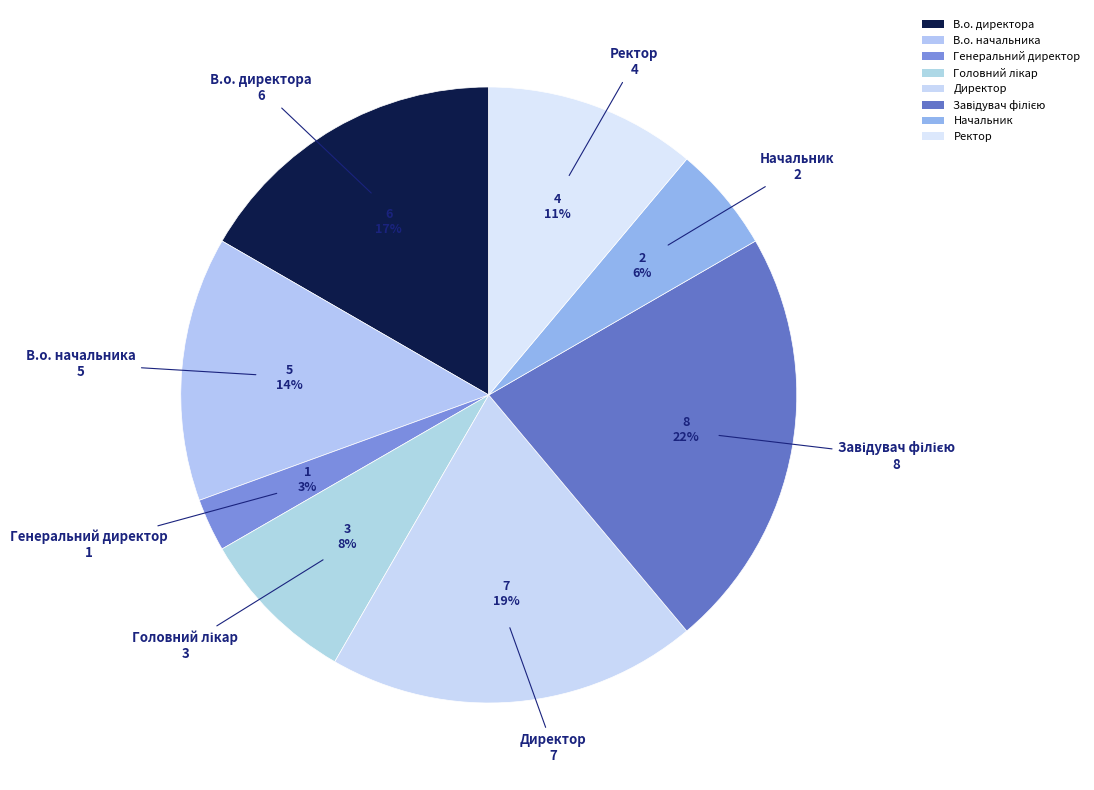

How many slices are in this pie chart?

8